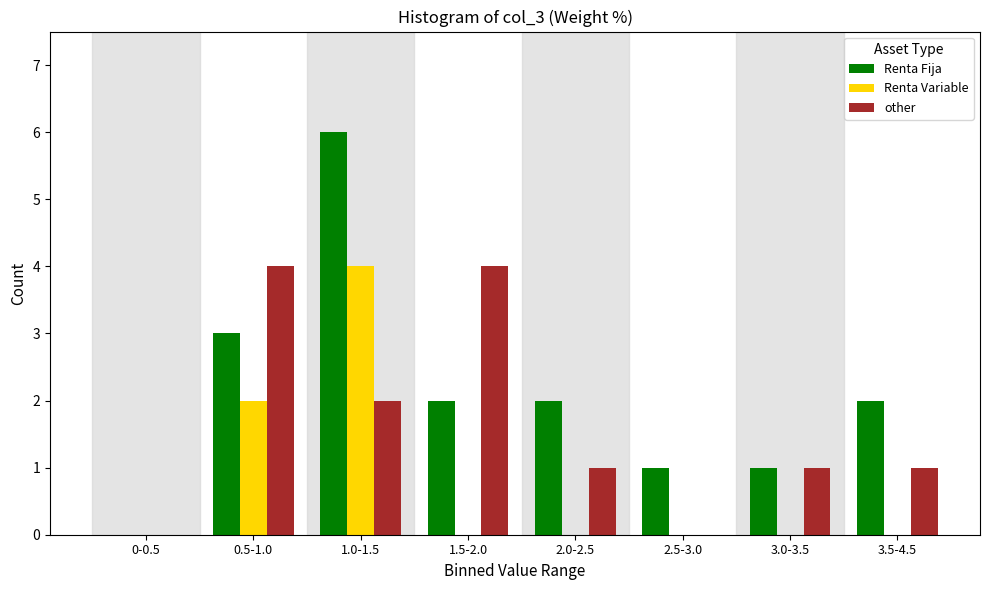

Reading right to left, list all the values displayed in this chart.

Renta Fija: 3.5-4.5=2	3.0-3.5=1	2.5-3.0=1	2.0-2.5=2	1.5-2.0=2	1.0-1.5=6	0.5-1.0=3	0-0.5=0
Renta Variable: 3.5-4.5=0	3.0-3.5=0	2.5-3.0=0	2.0-2.5=0	1.5-2.0=0	1.0-1.5=4	0.5-1.0=2	0-0.5=0
other: 3.5-4.5=1	3.0-3.5=1	2.5-3.0=0	2.0-2.5=1	1.5-2.0=4	1.0-1.5=2	0.5-1.0=4	0-0.5=0